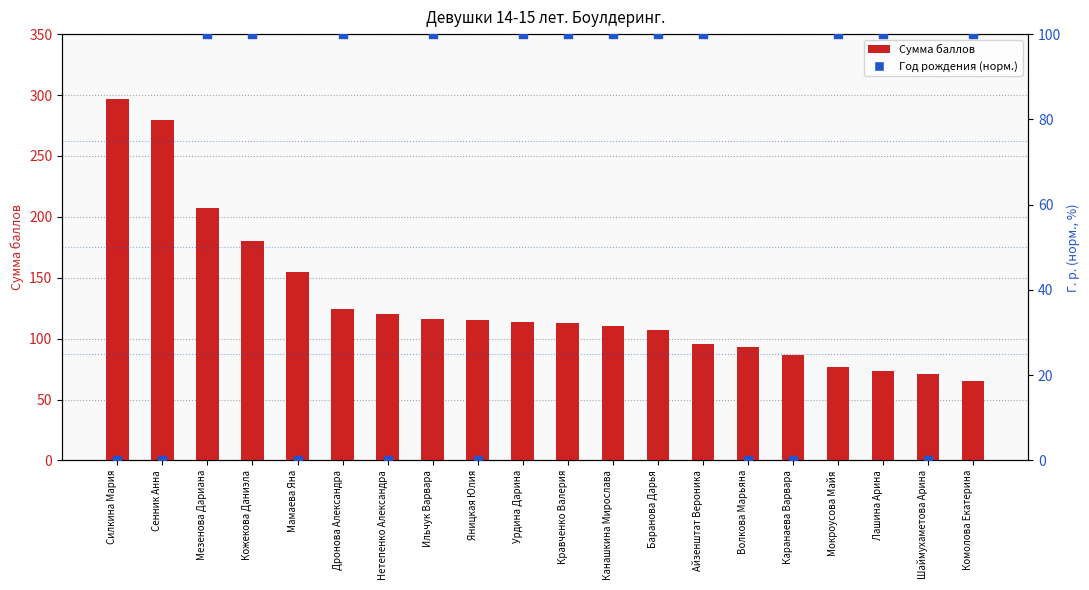

At which category is the sum across all series the highest?

Мезенова Дариана